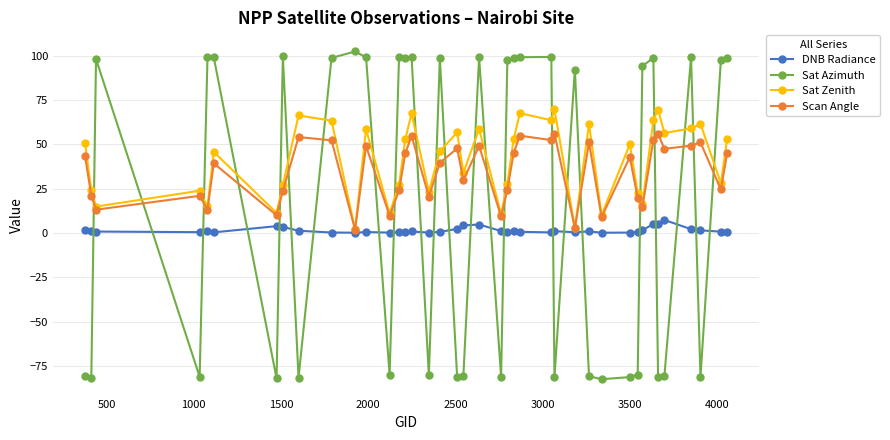

List the series in order of their peak value, lowest first.

DNB Radiance, Scan Angle, Sat Zenith, Sat Azimuth